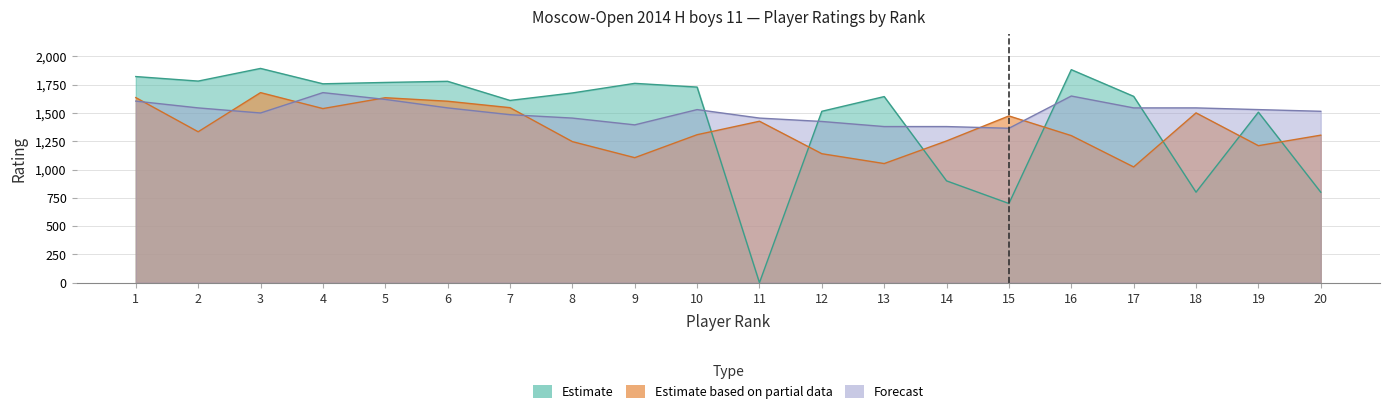

Where is the first local minimum for Forecast?

3